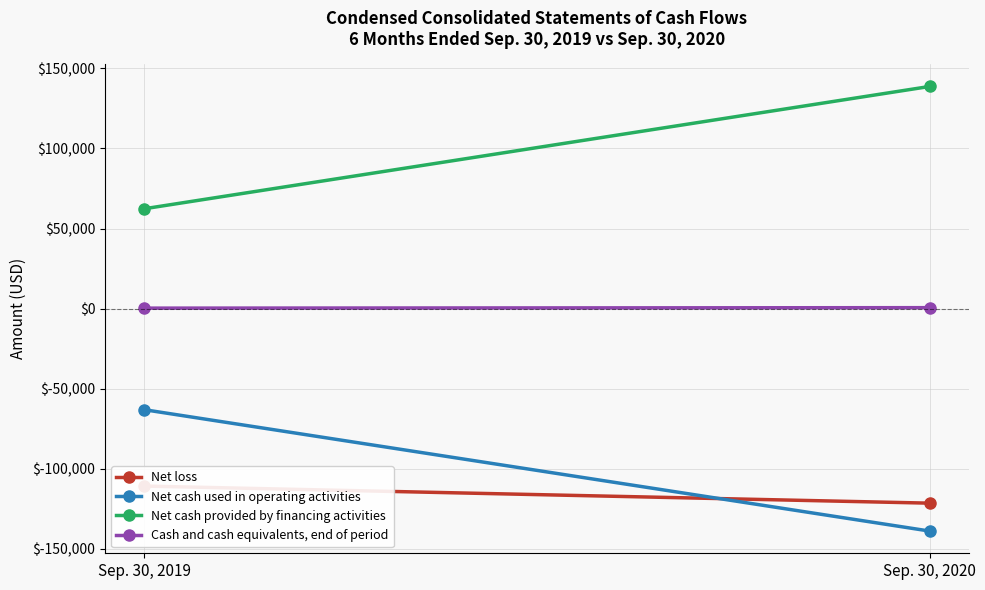

Between Sep. 30, 2019 and Sep. 30, 2020, which series saw the biggest shift?

Net cash provided by financing activities